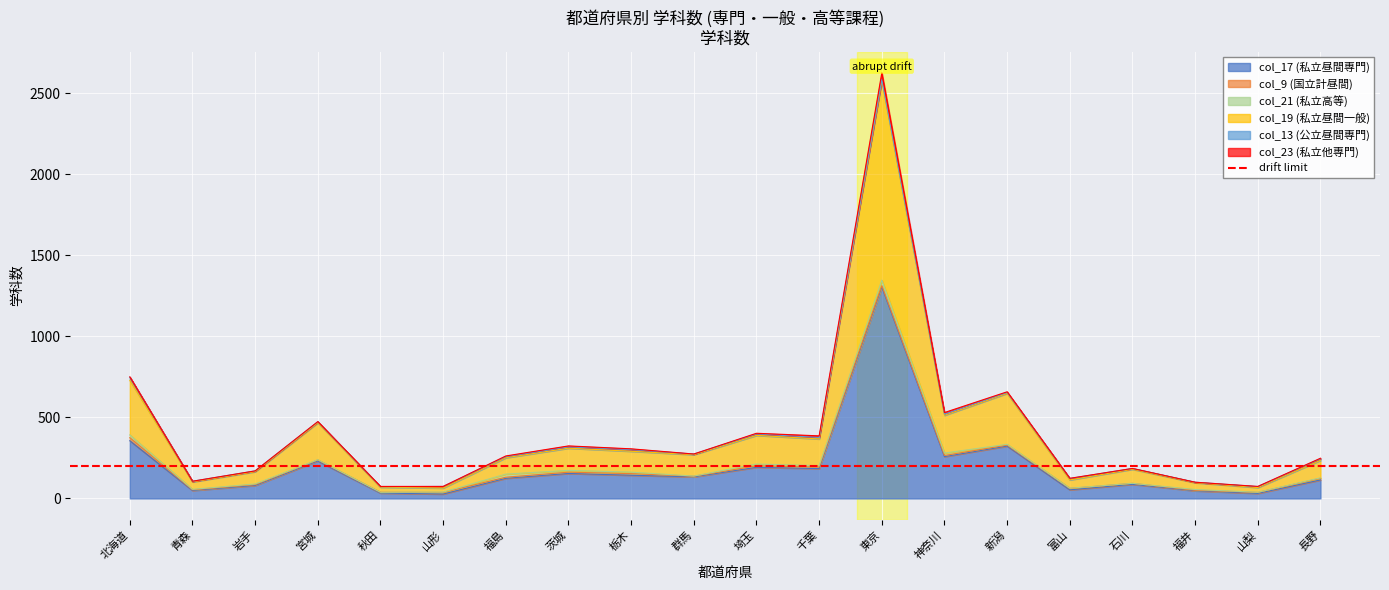

What position from the right is 石川?

4